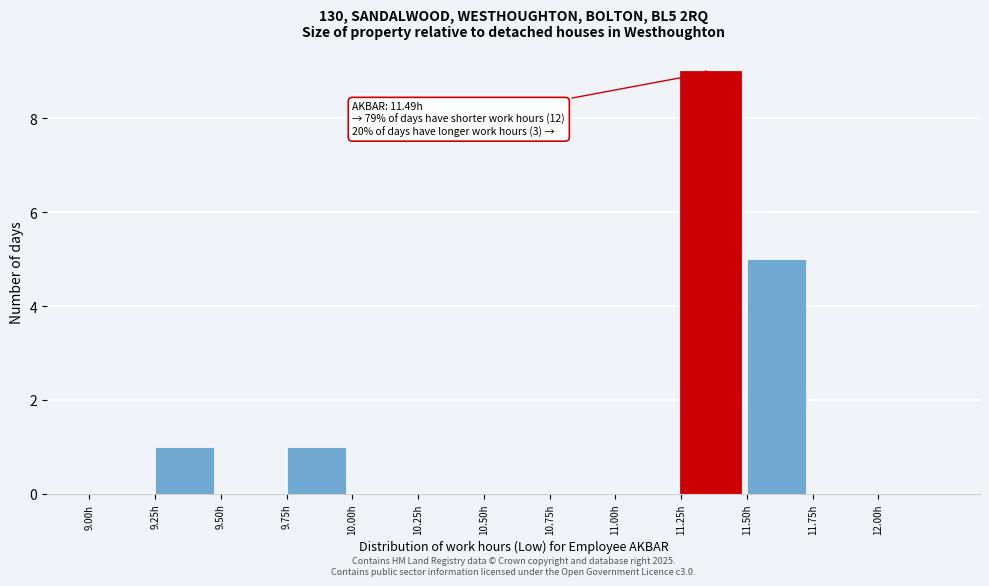

Which range on the x-axis has the tallest bar?

11.25 to 11.50